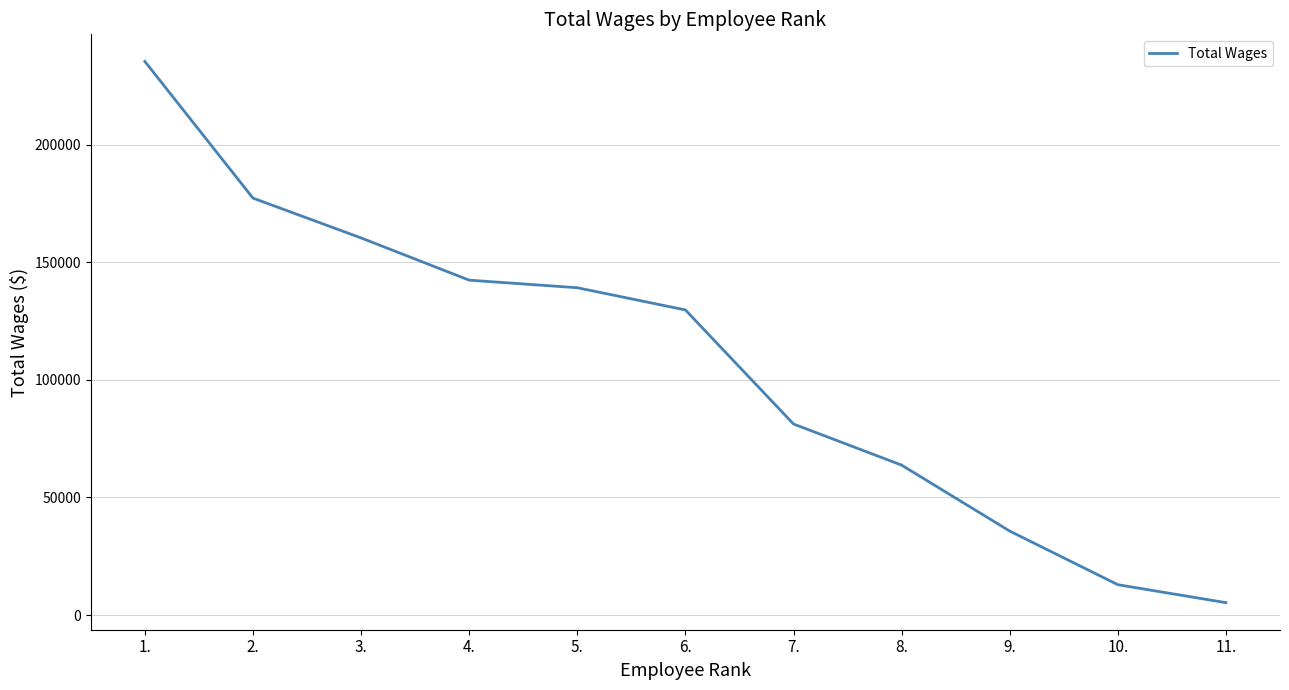

What is the sum of all values?

1183371